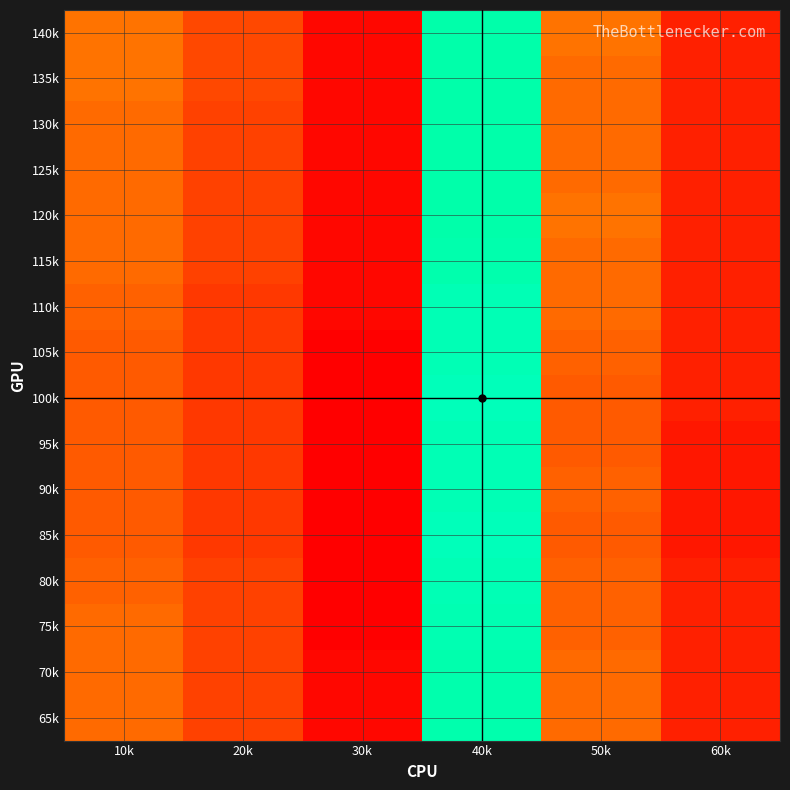

At which category is the sum across all series the highest?

40k